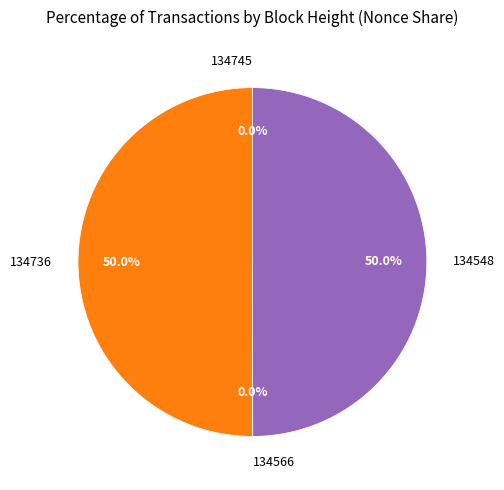

What portion of the pie excludes 134548?

50.0%